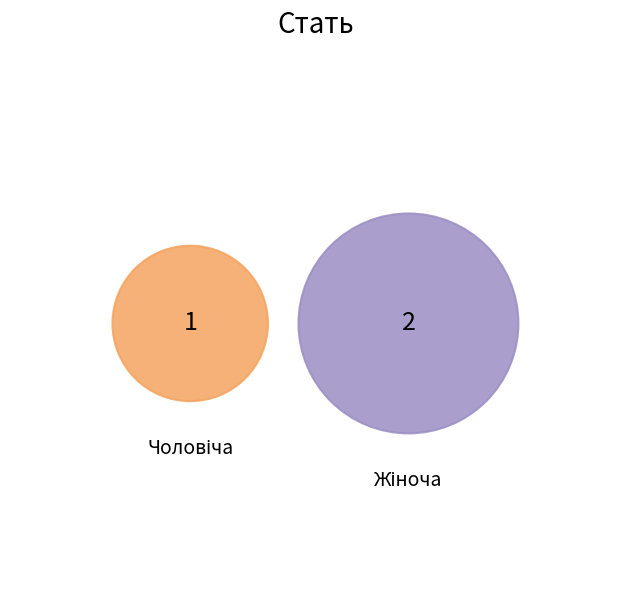

To the nearest percent, what percentage of the pie is Жіноча?

67%